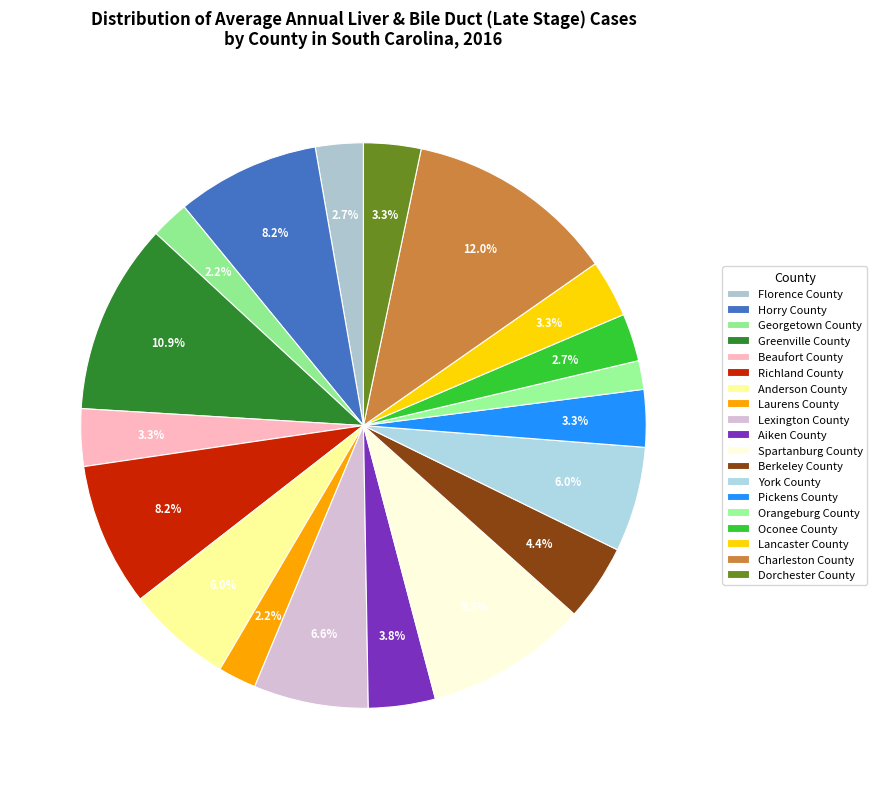

Rank the categories by value from lowest to highest.

Orangeburg County, Georgetown County, Laurens County, Florence County, Oconee County, Beaufort County, Pickens County, Lancaster County, Dorchester County, Aiken County, Berkeley County, Anderson County, York County, Lexington County, Horry County, Richland County, Spartanburg County, Greenville County, Charleston County